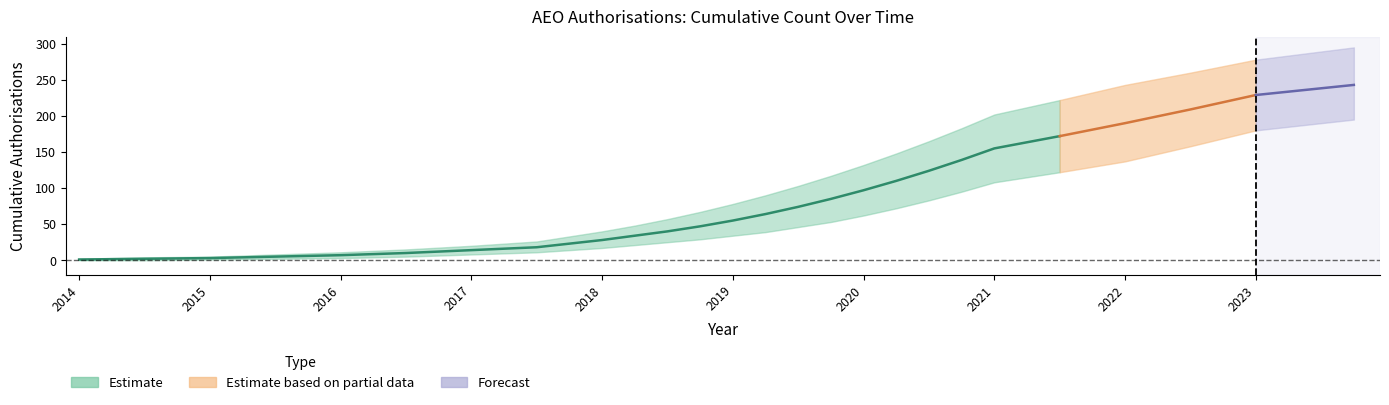

True or false: lower_band and upper_band intersect in this chart.

False